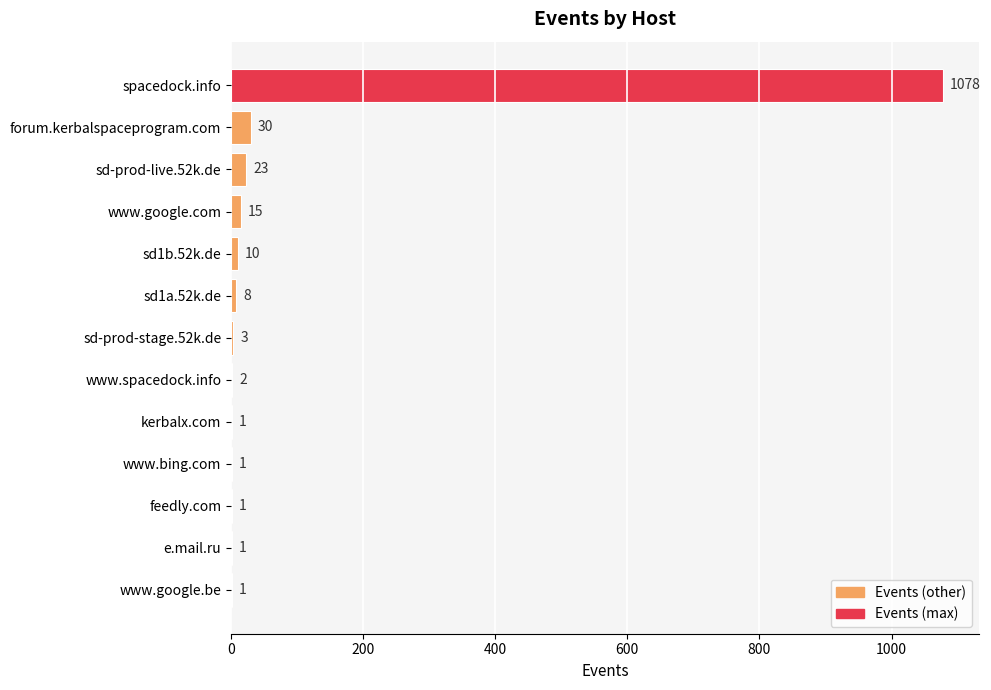

What is the sum of the values at forum.kerbalspaceprogram.com and kerbalx.com?

31